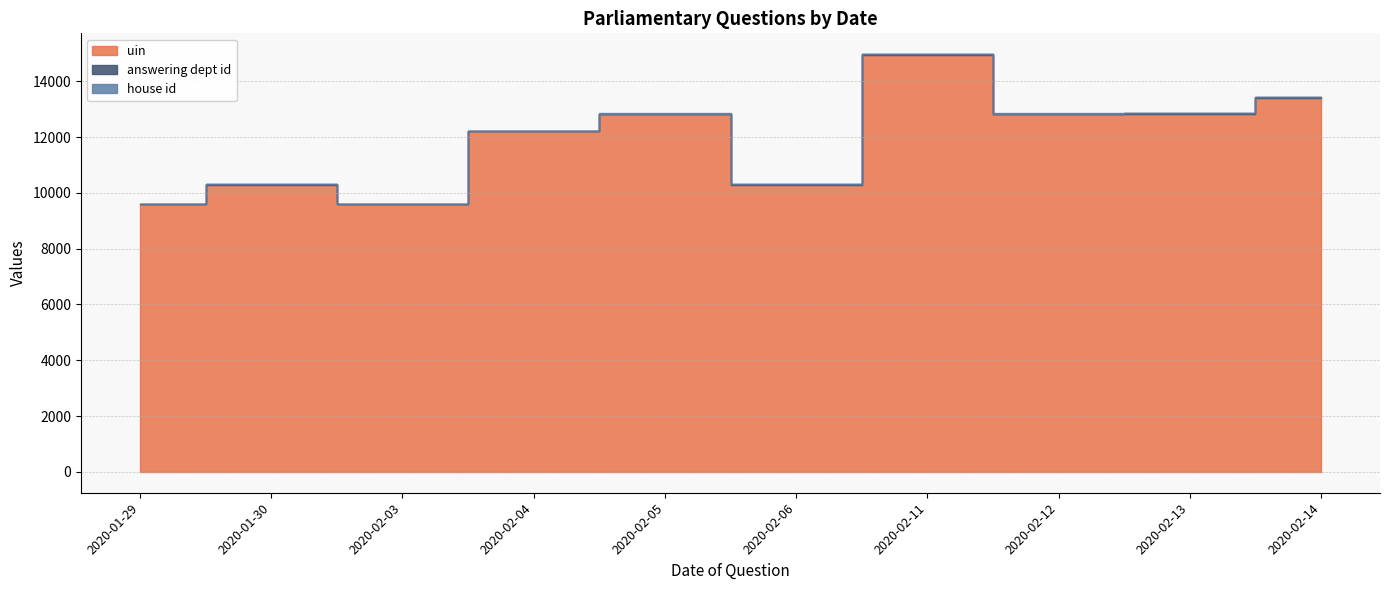

True or false: house id has more than 0 points higher than both neighbors.

False